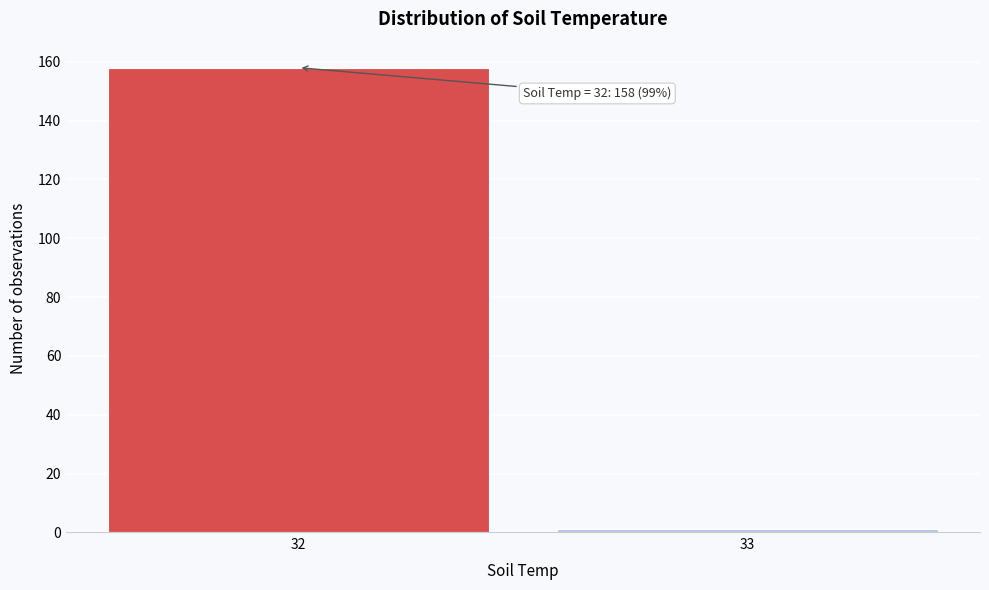

Reading left to right, transcribe all the data shown in this chart.

32=158	33=1